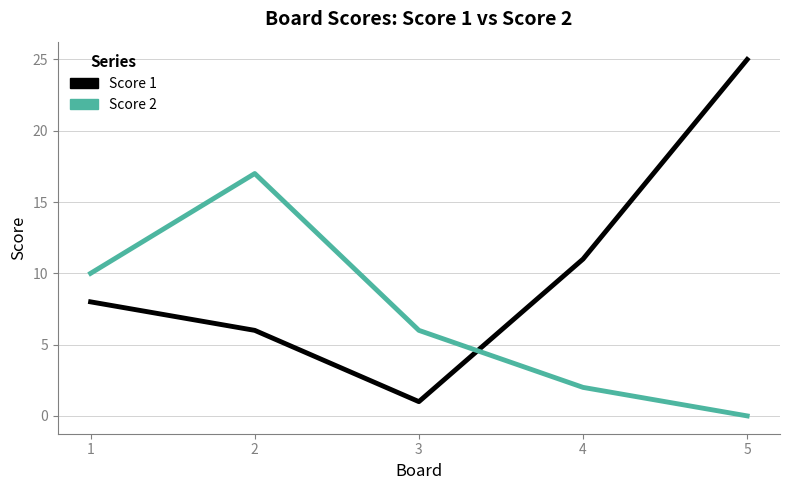

List the labels in order of Score 1 value, largest first.

5, 4, 1, 2, 3